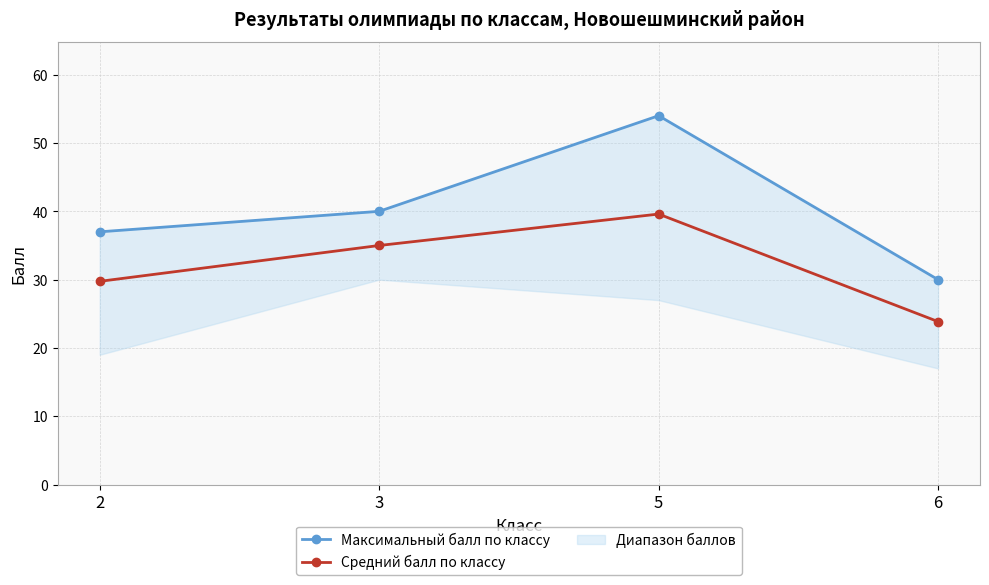

The value of Максимальный балл по классу at 2 is 55.7. True or false?

False